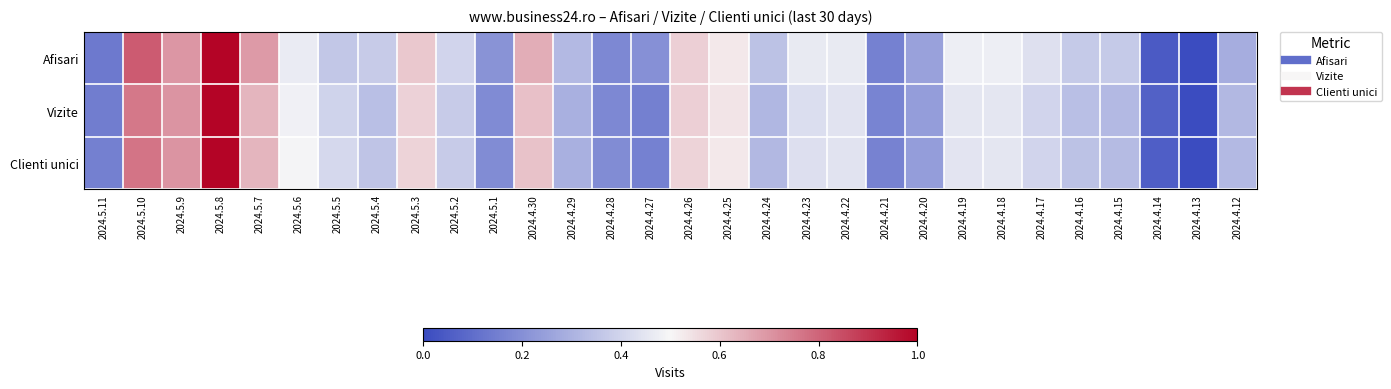

At 2024.4.16, list the series in order from smallest to largest.

Vizite, Clienti unici, Afisari